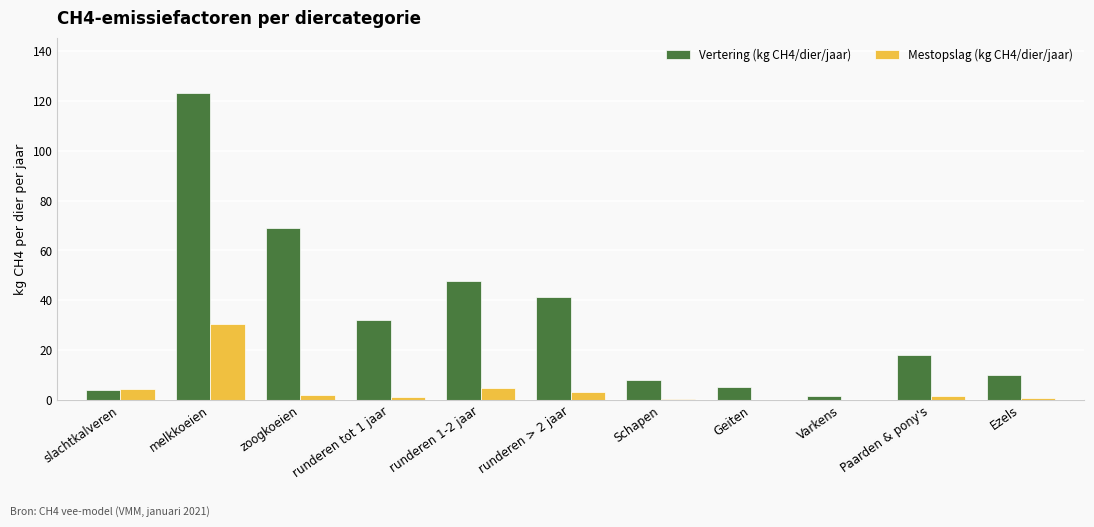

The value of Vertering (kg CH4/dier/jaar) at zoogkoeien is 68.9. True or false?

True